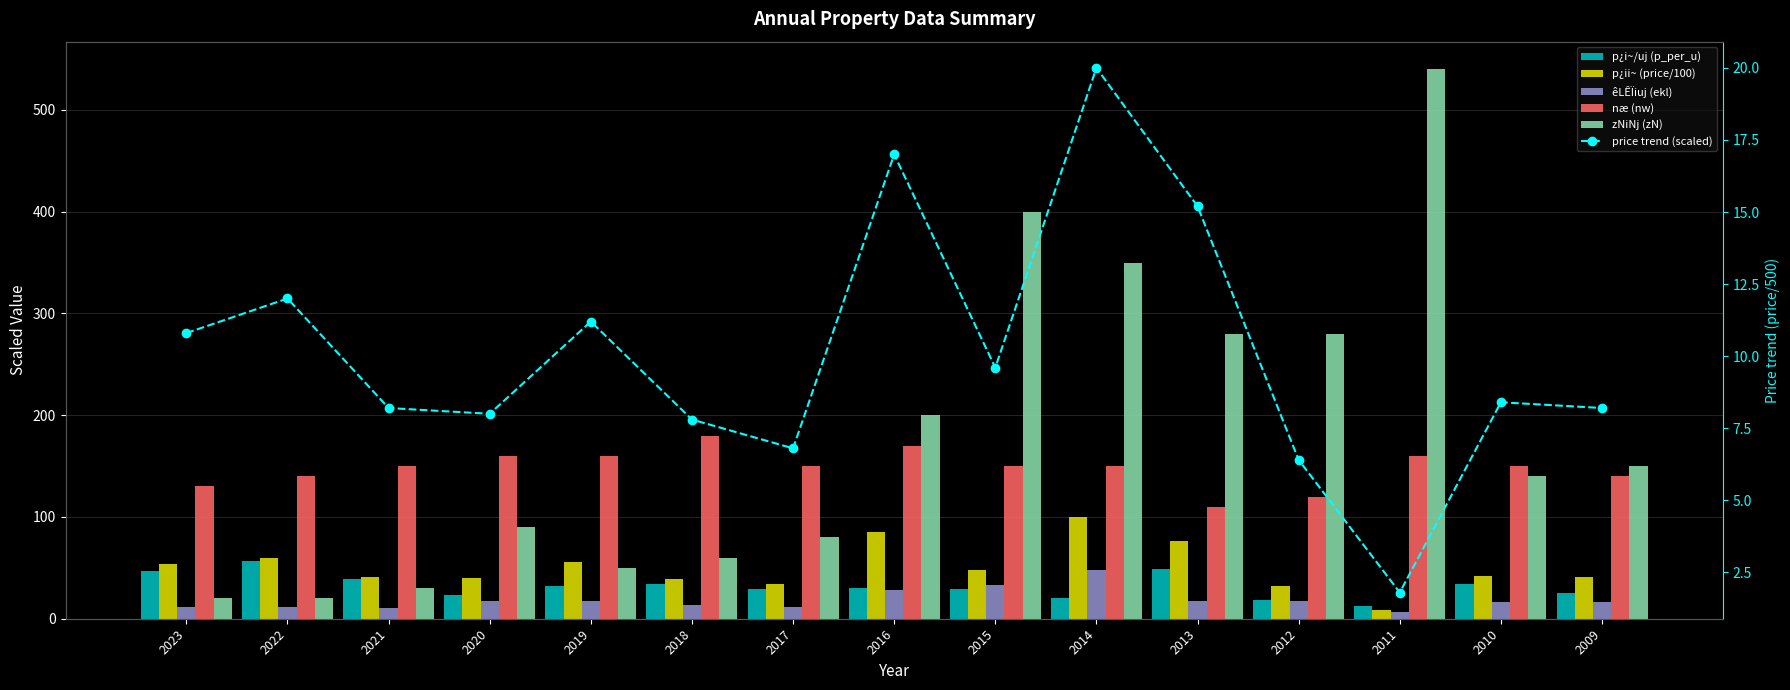

At how many categories does at least one series exceed 125?

15